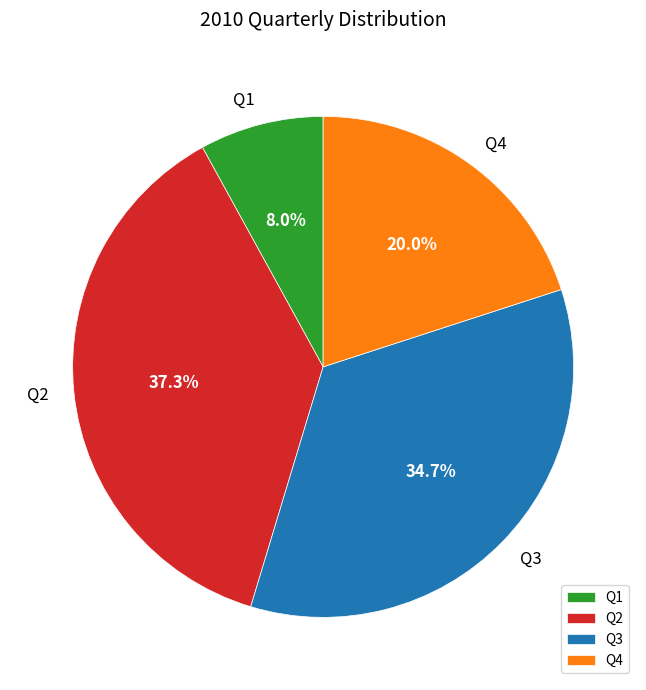

How many slices are in this pie chart?

4